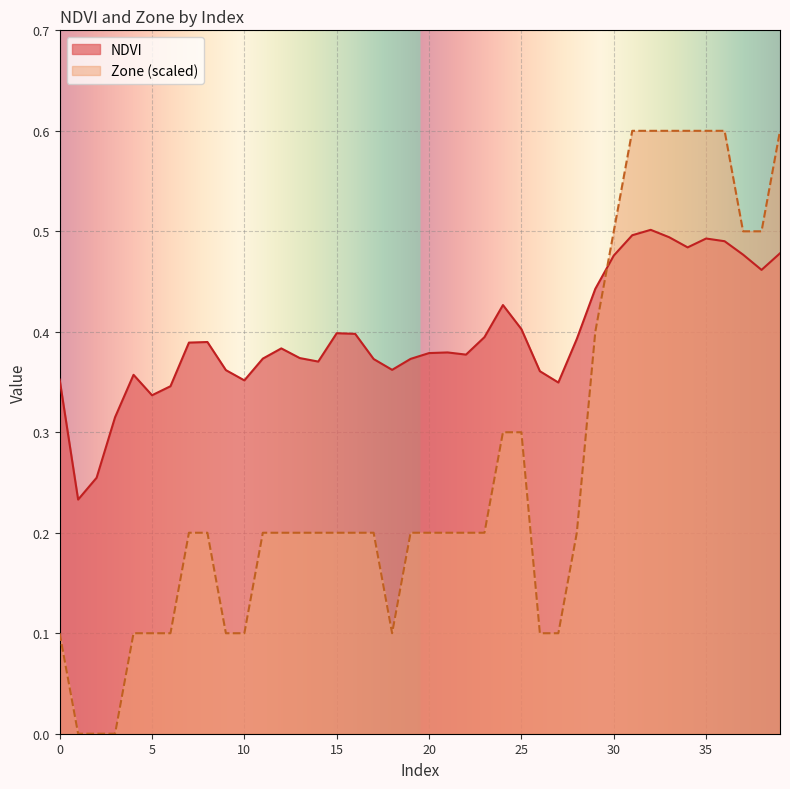

The value of NDVI at 10 is 0.4. True or false?

True